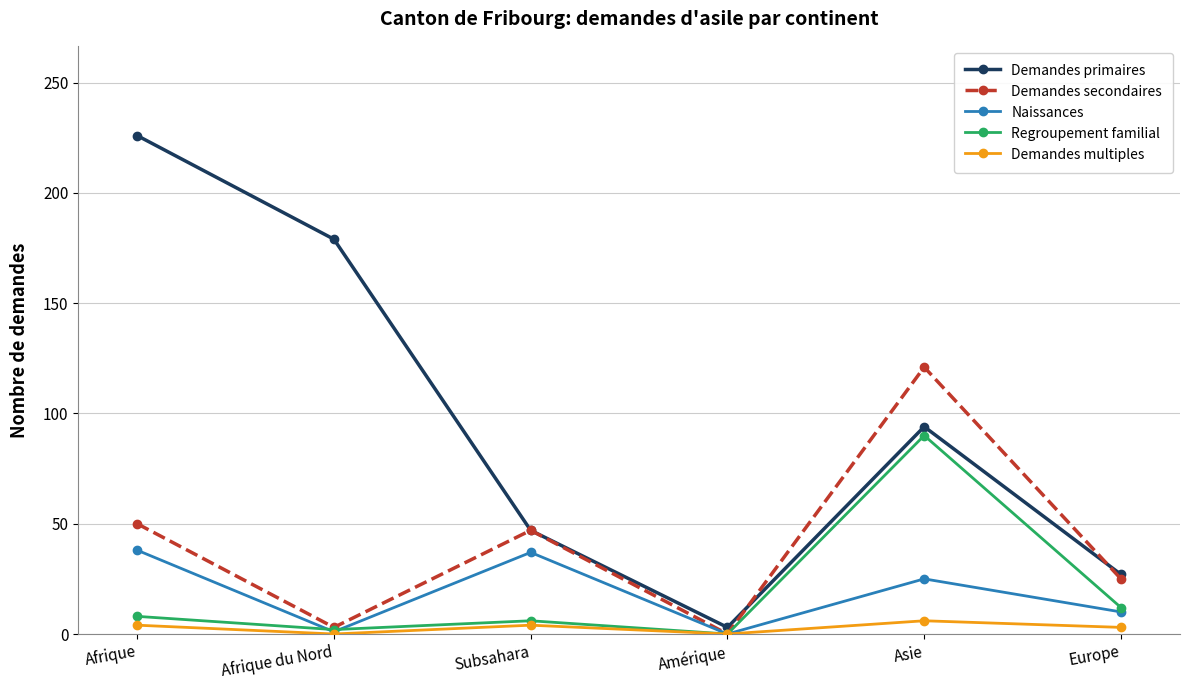

True or false: Demandes primaires has a value of 27 at Europe.

True